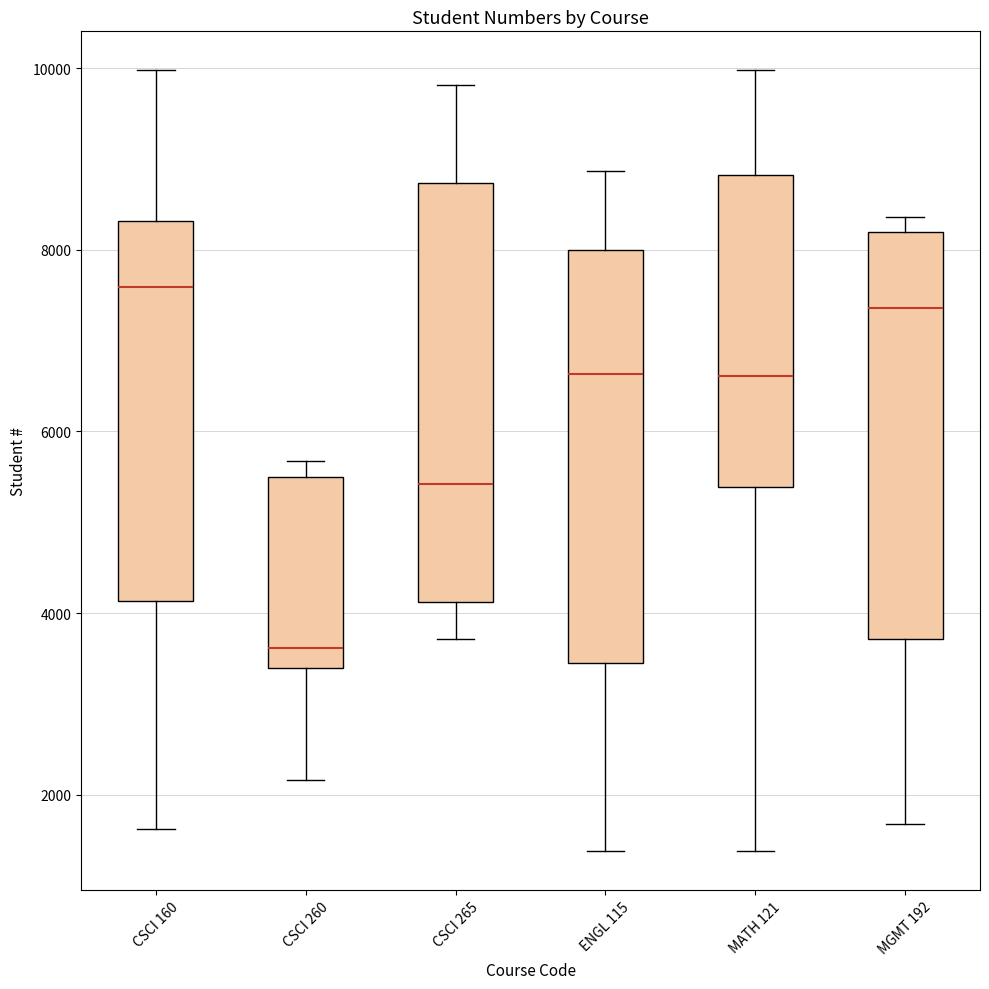

Reading left to right, read every box against the y-axis: the position of its median line, the range the box covers, and the ends of its whiskers. The values are not printed on the chart, so give them approximately, as read against the axis.

CSCI 160: median 7600, box 4200 to 8400, whiskers 1600 to 10000
CSCI 260: median 3600, box 3400 to 5400, whiskers 2200 to 5600
CSCI 265: median 5400, box 4200 to 8800, whiskers 3800 to 9800
ENGL 115: median 6600, box 3400 to 8000, whiskers 1400 to 8800
MATH 121: median 6600, box 5400 to 8800, whiskers 1400 to 10000
MGMT 192: median 7400, box 3800 to 8200, whiskers 1600 to 8400